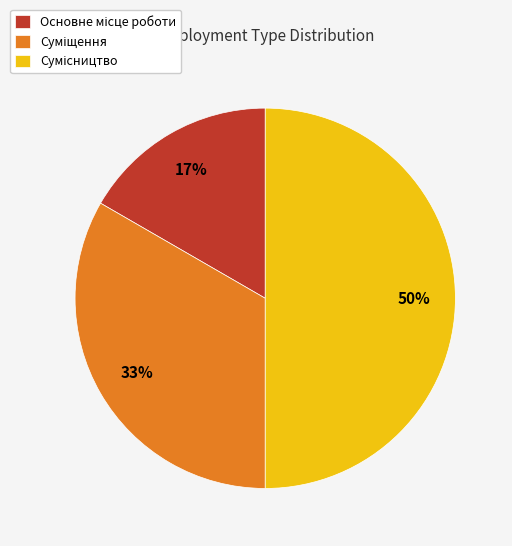

To the nearest percent, what is the difference between the largest and smallest slice percentages?

33%